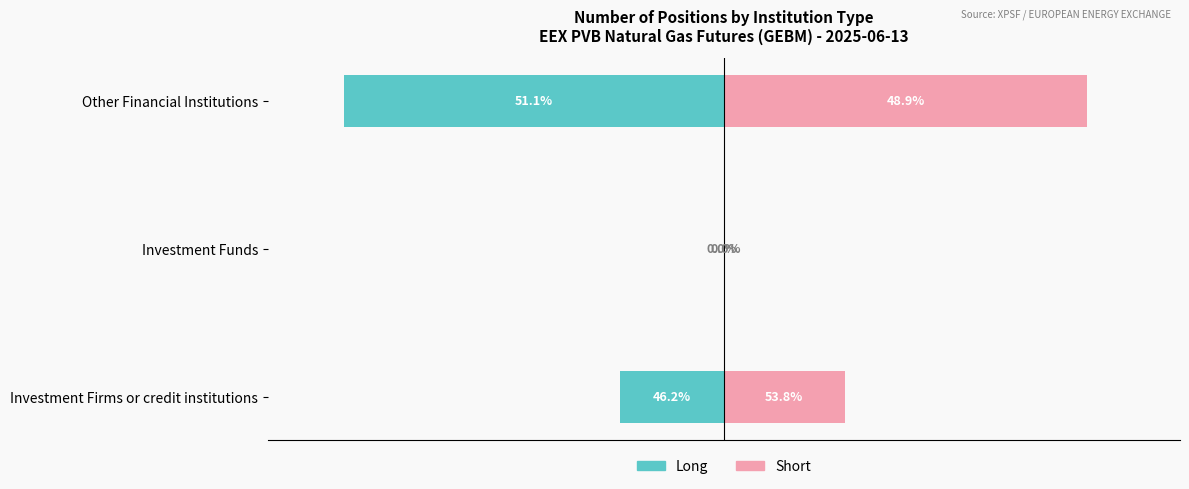

What are all the series names shown in the legend?

Long, Short